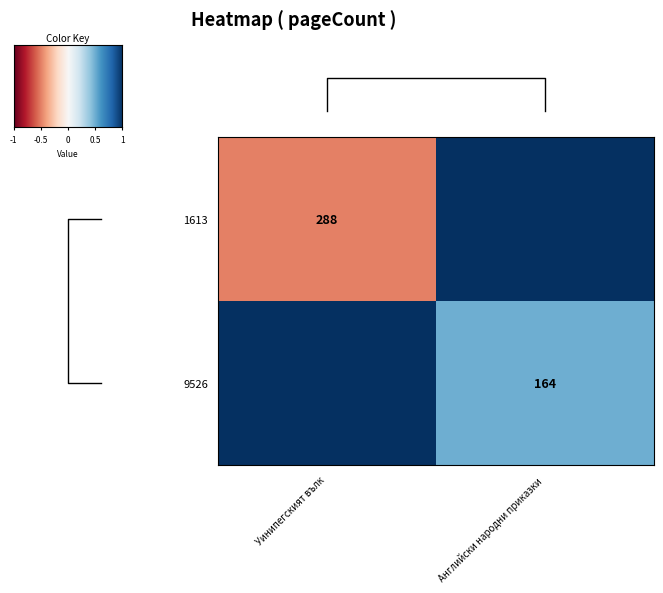

At how many categories does at least one series exceed -1?

2